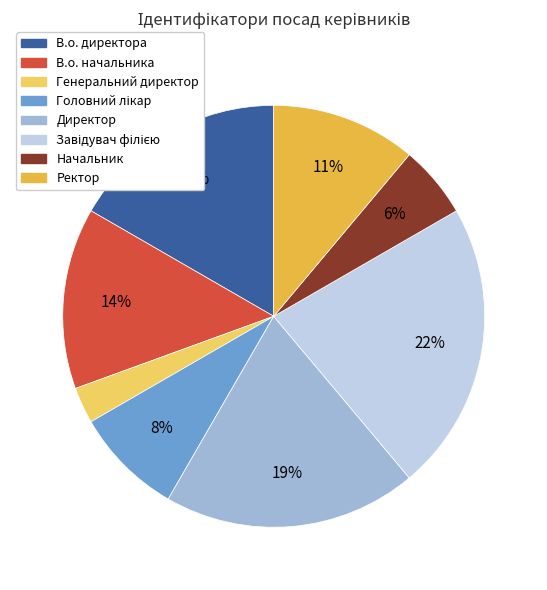

To the nearest percent, what is the average slice percentage?

12%